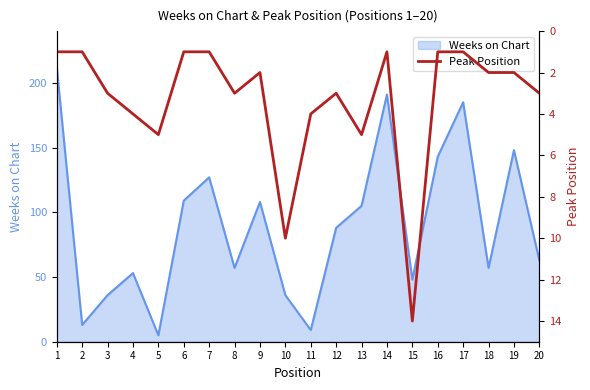

The value of Weeks on Chart at 14 is 191. True or false?

True